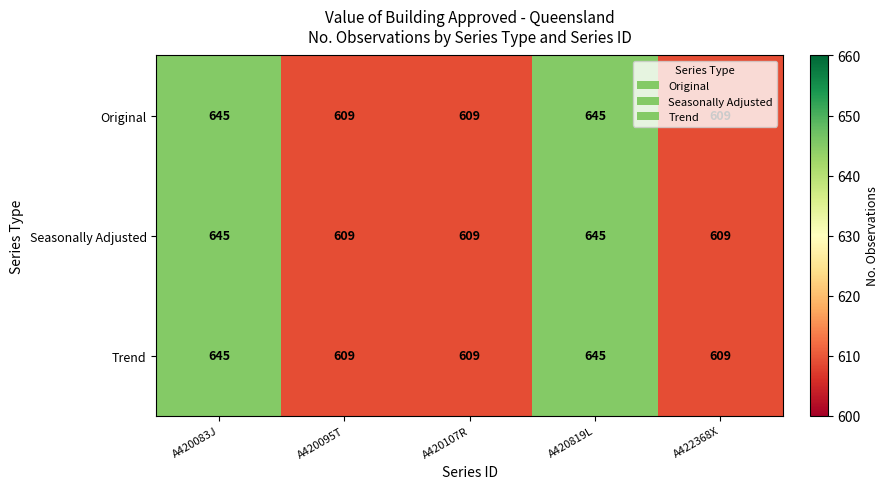

What is the difference between the maximum and minimum values in the Seasonally Adjusted series?

36